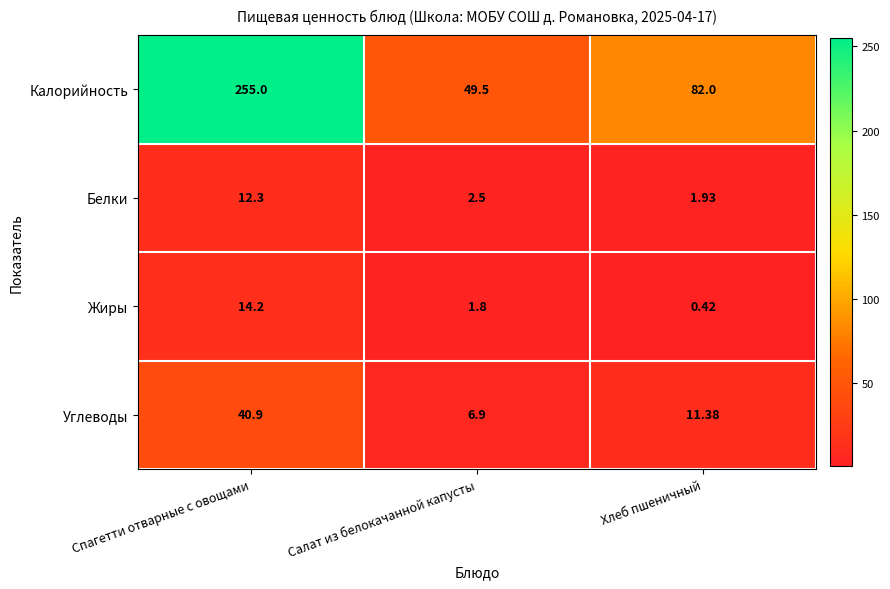

Between Спагетти отварные с овощами and Салат из белокачанной капусты, which series saw the biggest shift?

Калорийность